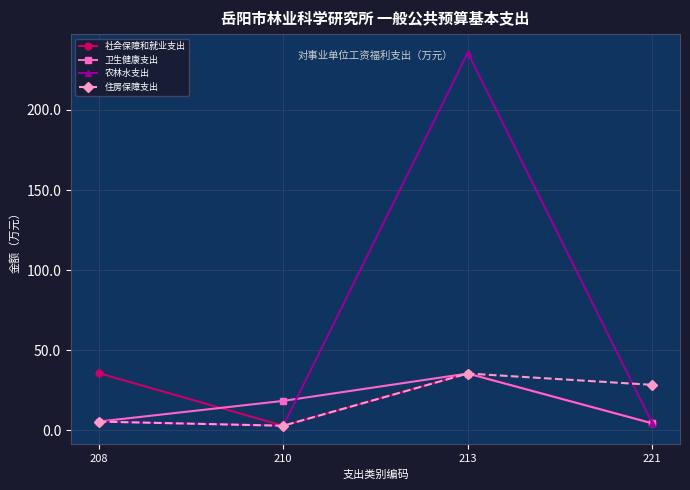

True or false: 社会保障和就业支出 and 卫生健康支出 intersect in this chart.

True